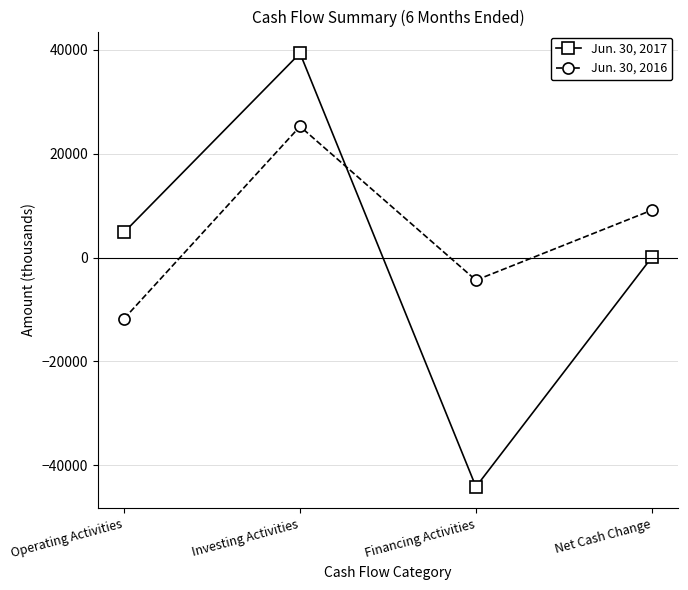

At Financing Activities, list the series in order from smallest to largest.

Jun. 30, 2017, Jun. 30, 2016